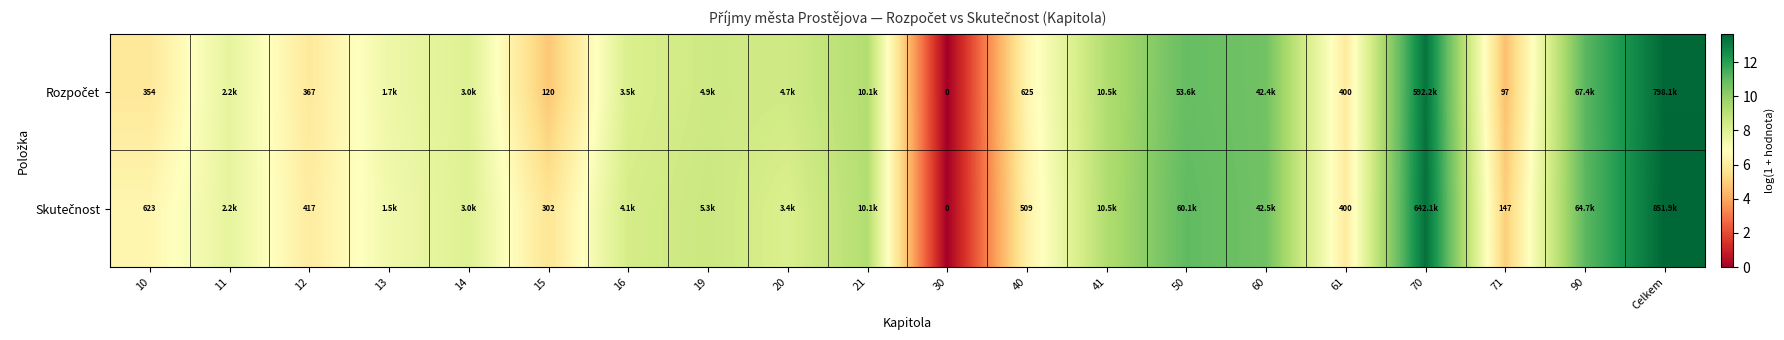

How many categories are shown in the chart?

20